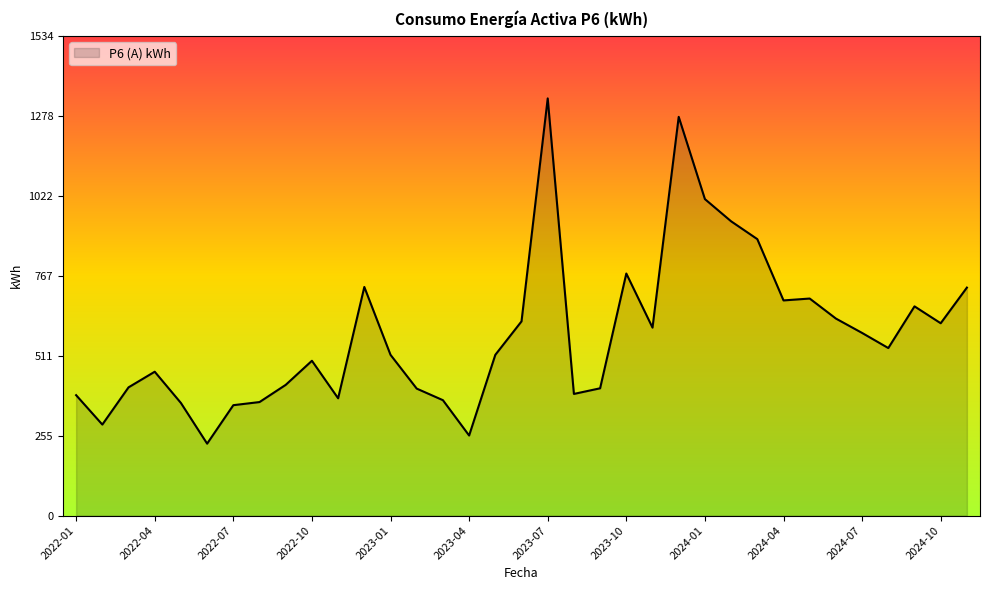

What is the difference between the maximum and minimum values?

1104.0